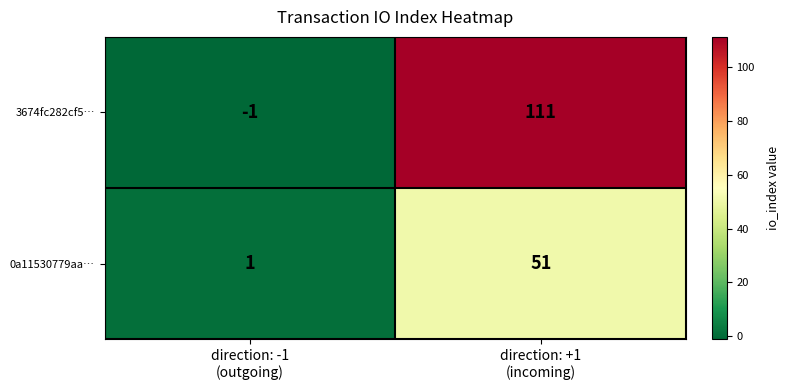

Rank the series by their maximum value, from lowest to highest.

0a11530779aa…, 3674fc282cf5…